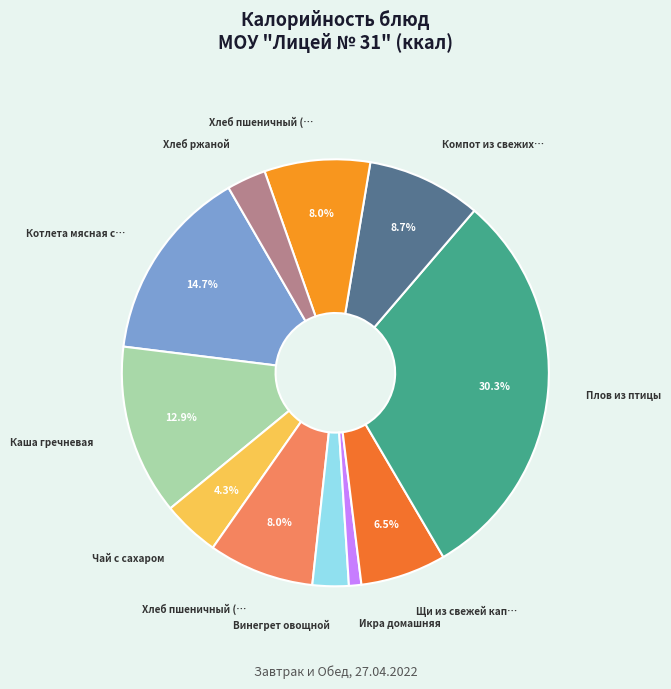

How many slices are in this pie chart?

11